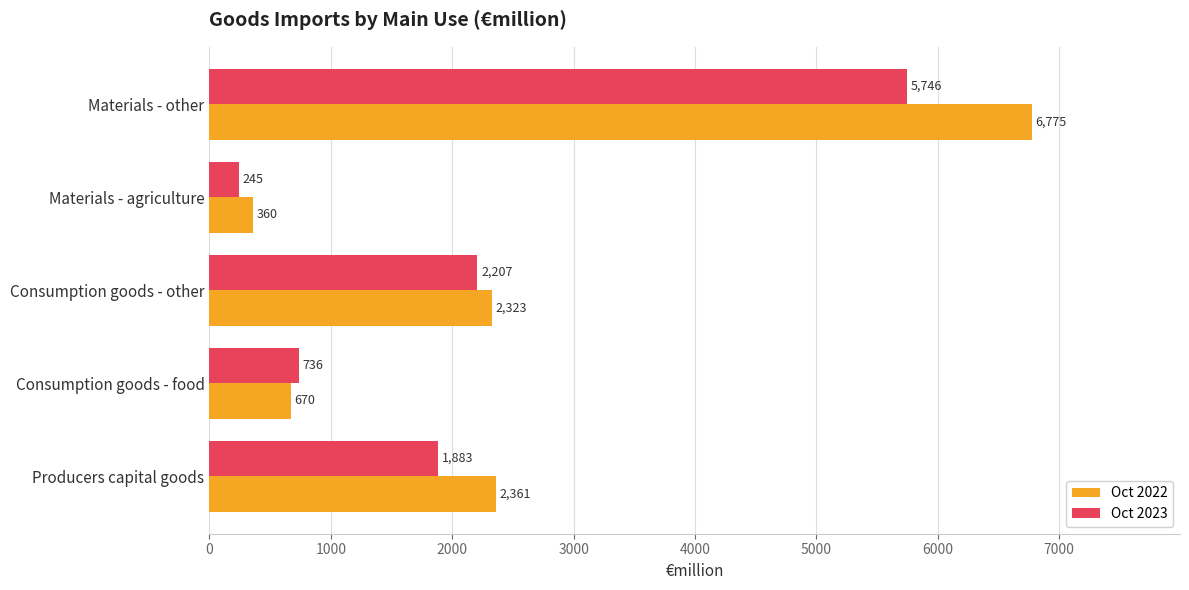

Rank the series at Materials - agriculture from lowest to highest value.

Oct 2023, Oct 2022